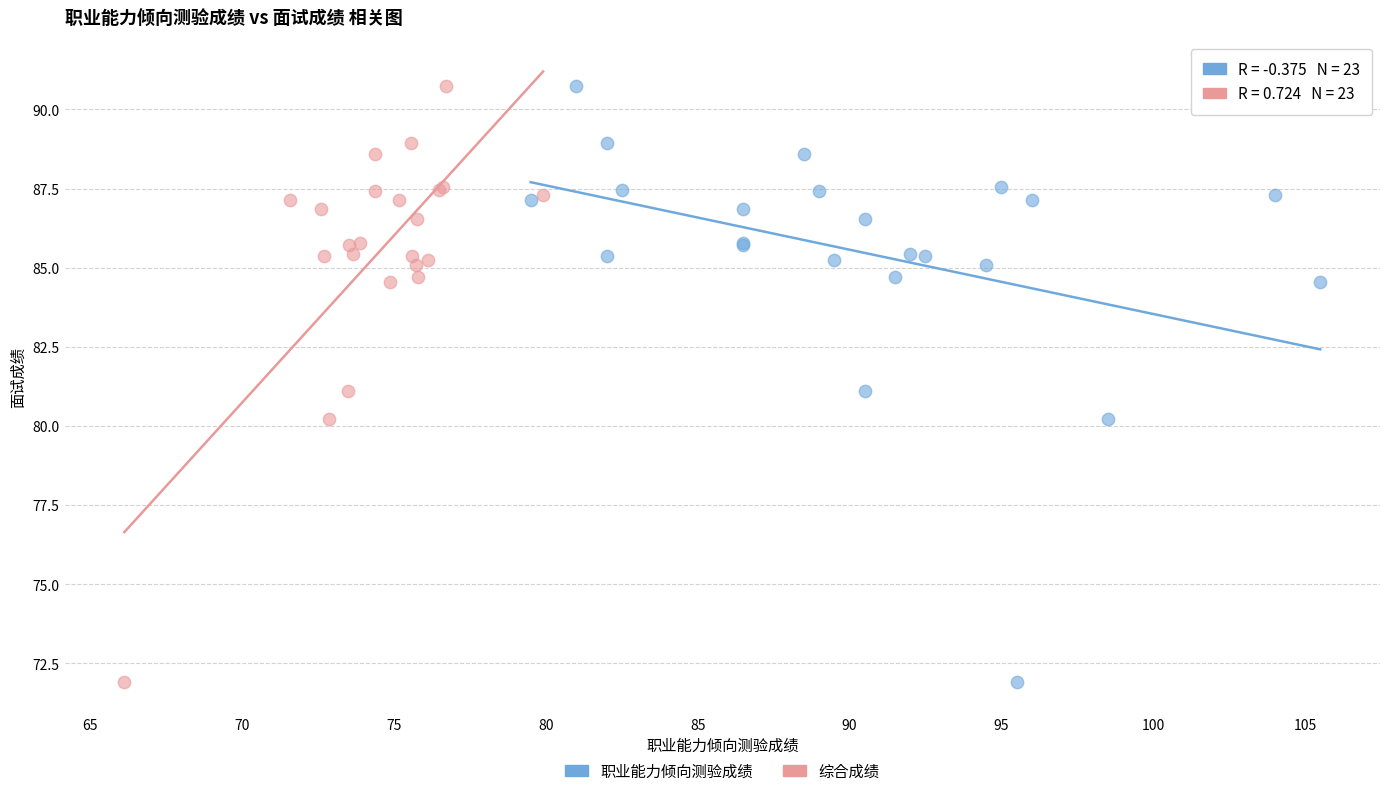

What are all the series names shown in the legend?

职业能力倾向测验成绩, 综合成绩